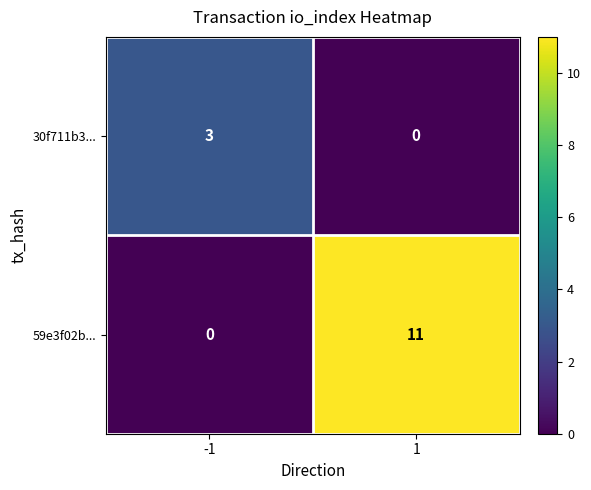

List the labels in order of 30f711b3... value, smallest first.

1, -1